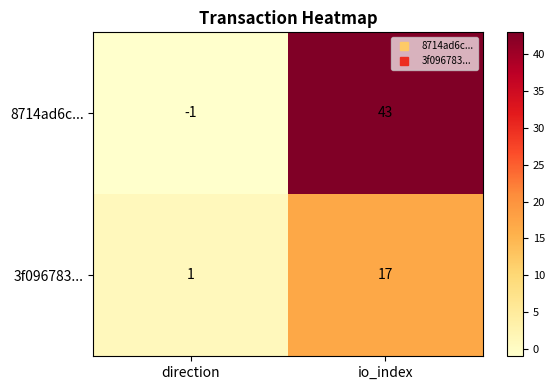

Between direction and io_index, which series saw the biggest shift?

8714ad6c...